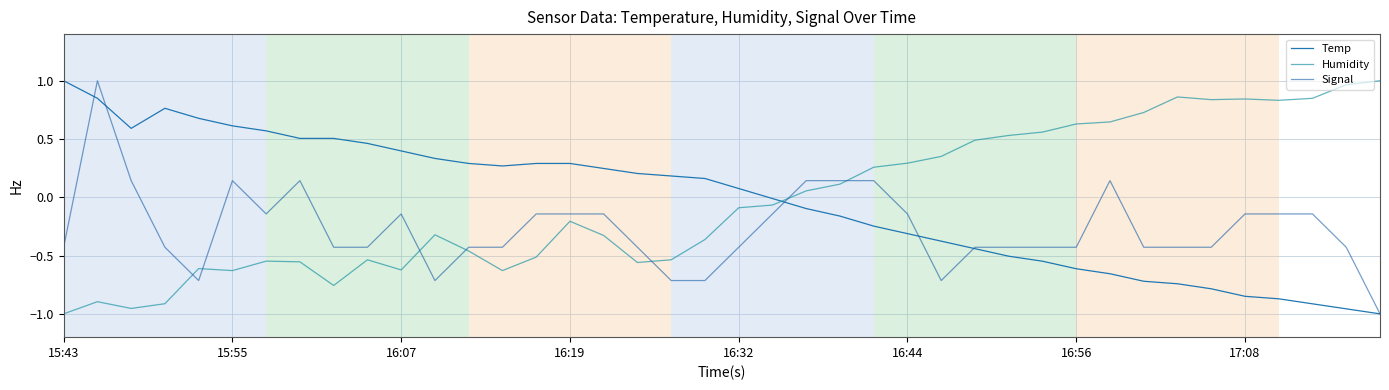

True or false: Humidity has more than 1 interior local peaks.

True